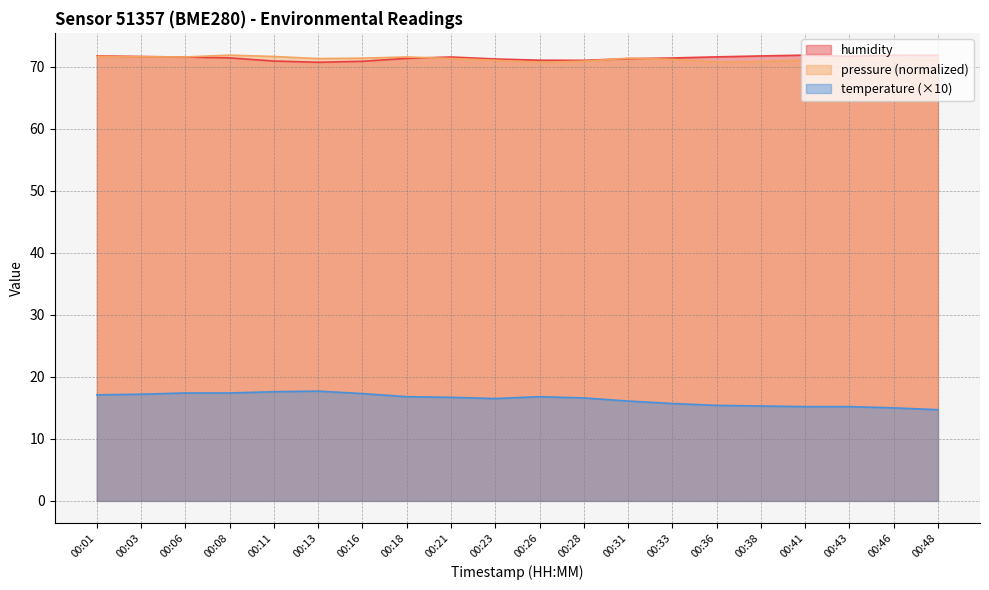

Reading right to left, list all the values displayed in this chart.

temperature: 00:48=14.7	00:46=15.0	00:43=15.2	00:41=15.2	00:38=15.3	00:36=15.4	00:33=15.7	00:31=16.1	00:28=16.6	00:26=16.8	00:23=16.5	00:21=16.7	00:18=16.8	00:16=17.3	00:13=17.7	00:11=17.6	00:08=17.4	00:06=17.4	00:03=17.2	00:01=17.1
humidity: 00:48=71.8	00:46=71.9	00:43=71.7	00:41=71.9	00:38=71.7	00:36=71.6	00:33=71.4	00:31=71.3	00:28=71.0	00:26=71.0	00:23=71.2	00:21=71.6	00:18=71.3	00:16=70.9	00:13=70.7	00:11=70.9	00:08=71.4	00:06=71.6	00:03=71.7	00:01=71.8
pressure_norm: 00:48=71.1	00:46=71.2	00:43=71.2	00:41=71.1	00:38=70.8	00:36=70.8	00:33=71.2	00:31=71.4	00:28=70.9	00:26=70.7	00:23=71.0	00:21=71.3	00:18=71.6	00:16=71.4	00:13=71.3	00:11=71.7	00:08=71.9	00:06=71.6	00:03=71.6	00:01=71.7